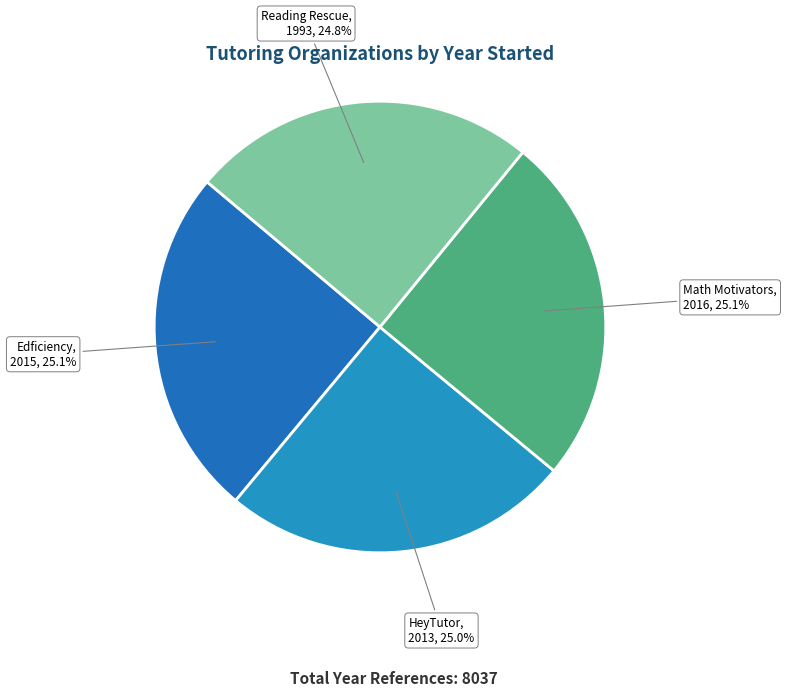

How many segments does this pie chart have?

4